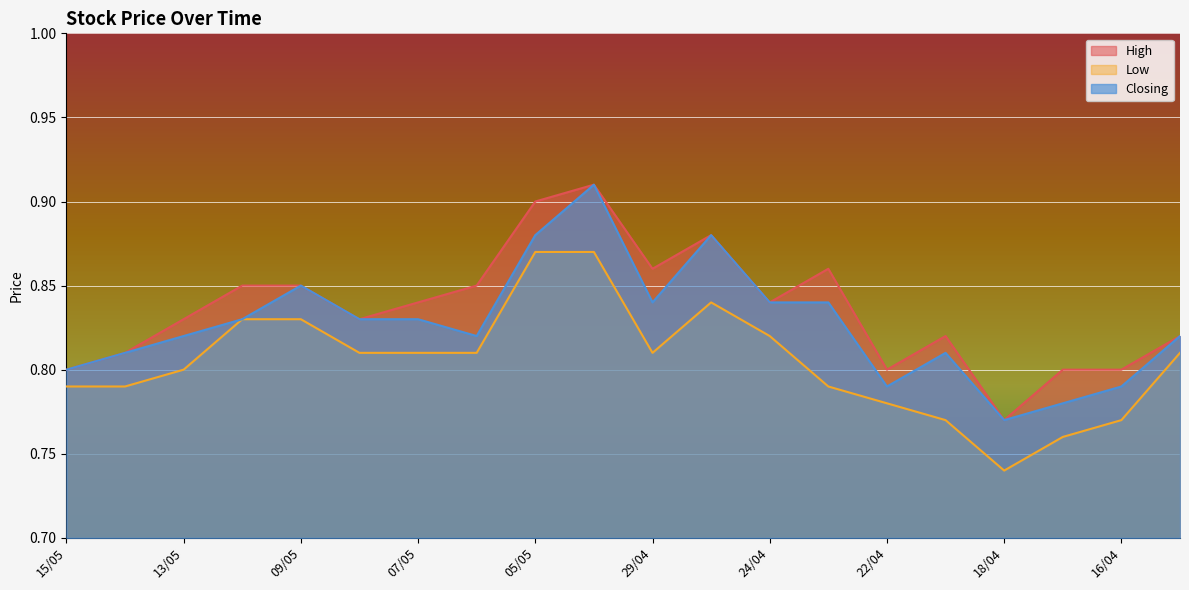

What is the label of the 20th point from the left?

15/04